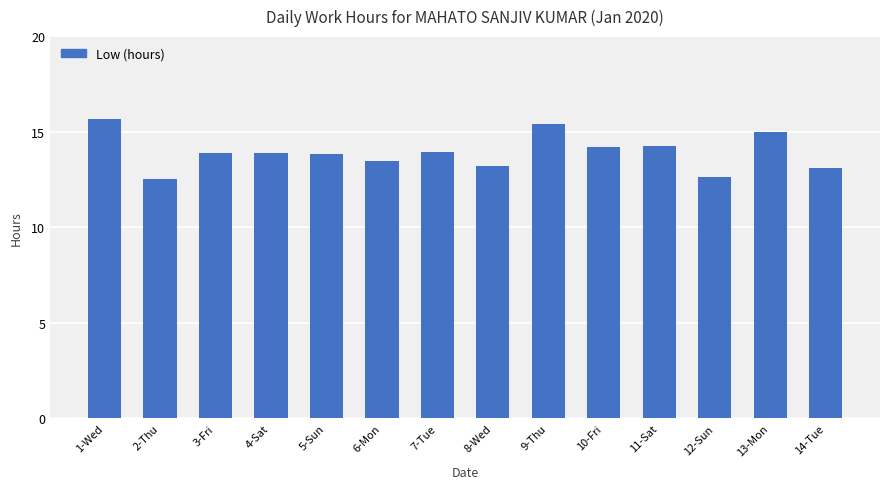

How many series are shown in this chart?

1